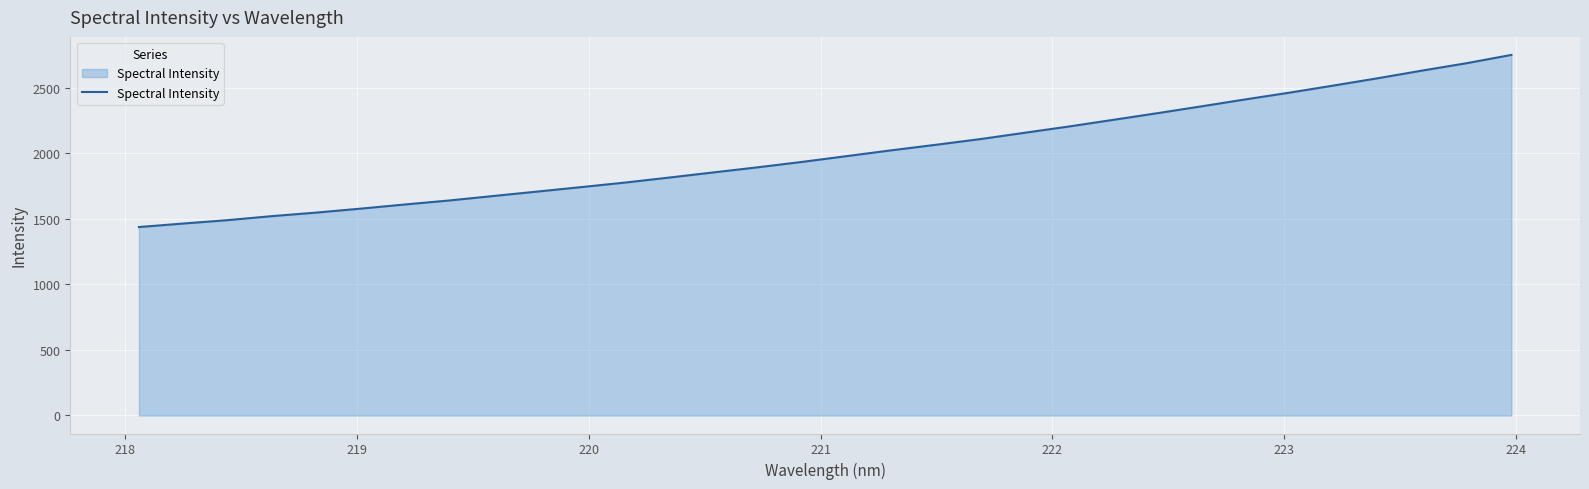

What is the smallest value displayed?

1438.6